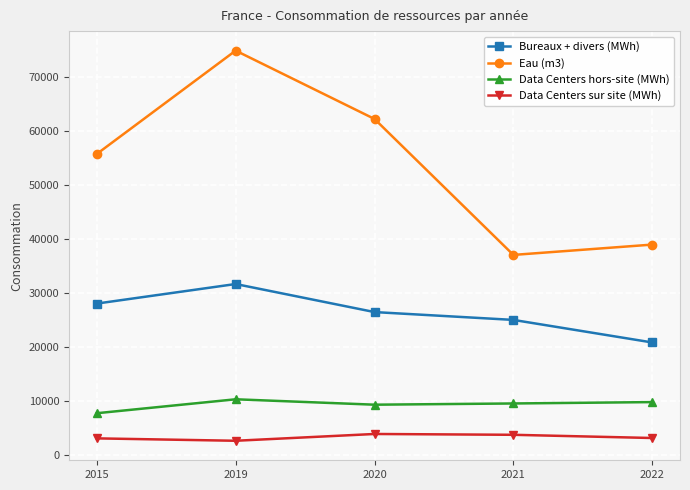

What is the value of the Bureaux + divers (MWh) point at the 2nd from the left?

31708